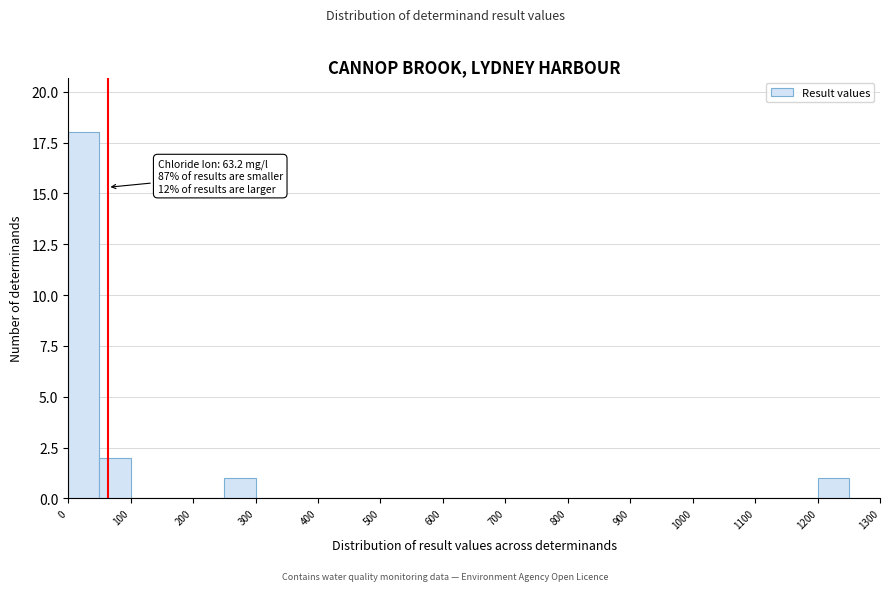

Which range on the x-axis has the tallest bar?

0 to 50